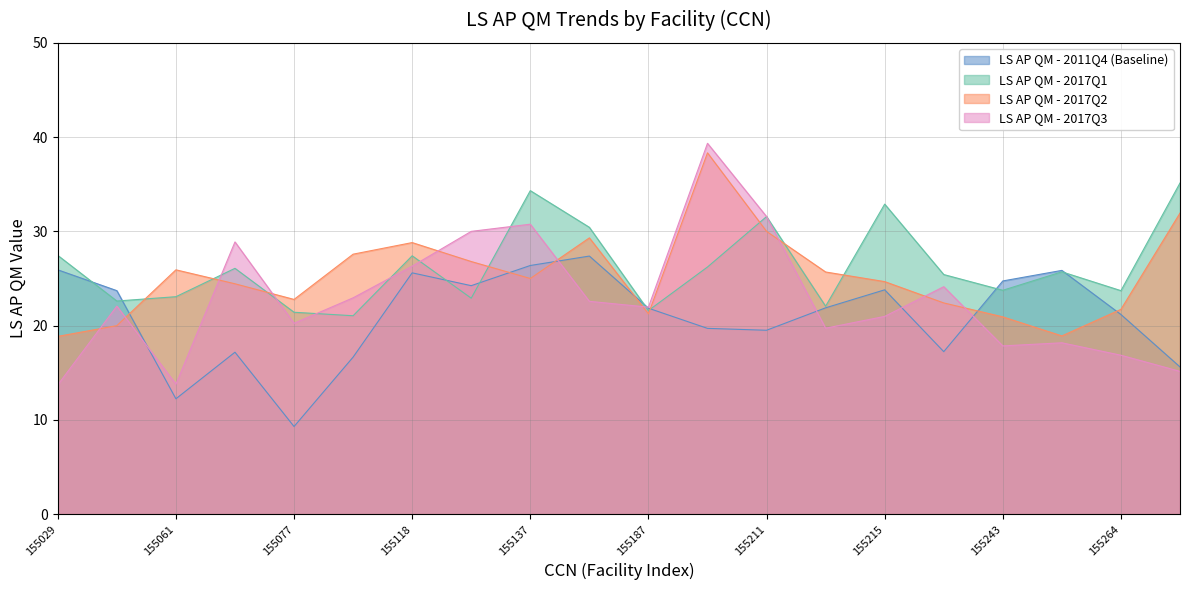

Count the number of data series in this chart.

4